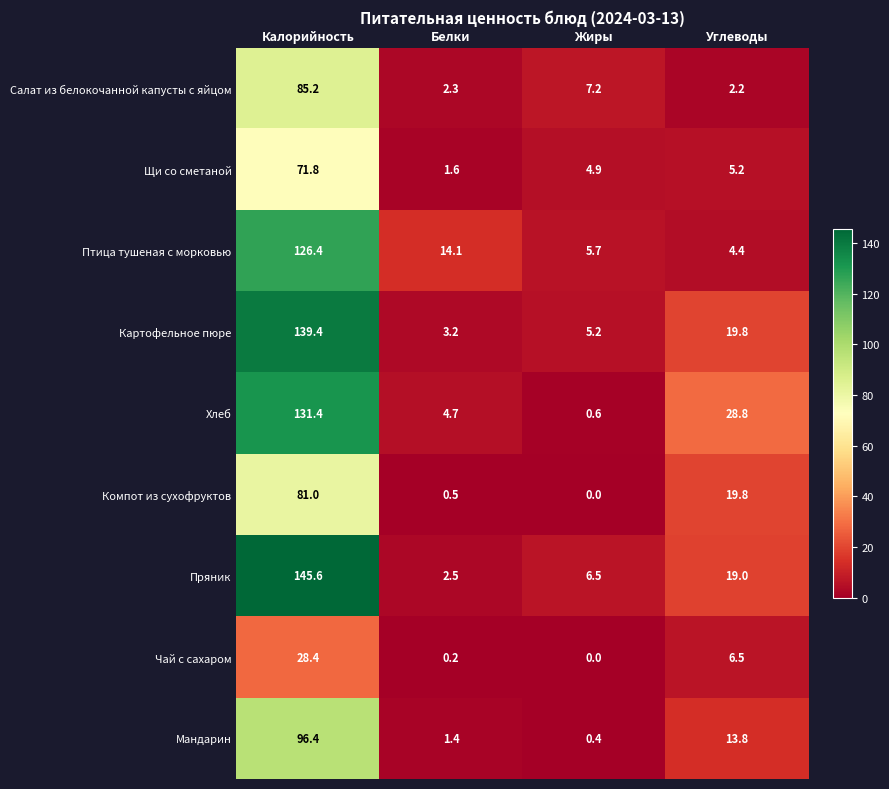

Which label corresponds to the largest value in the chart?

Калорийность